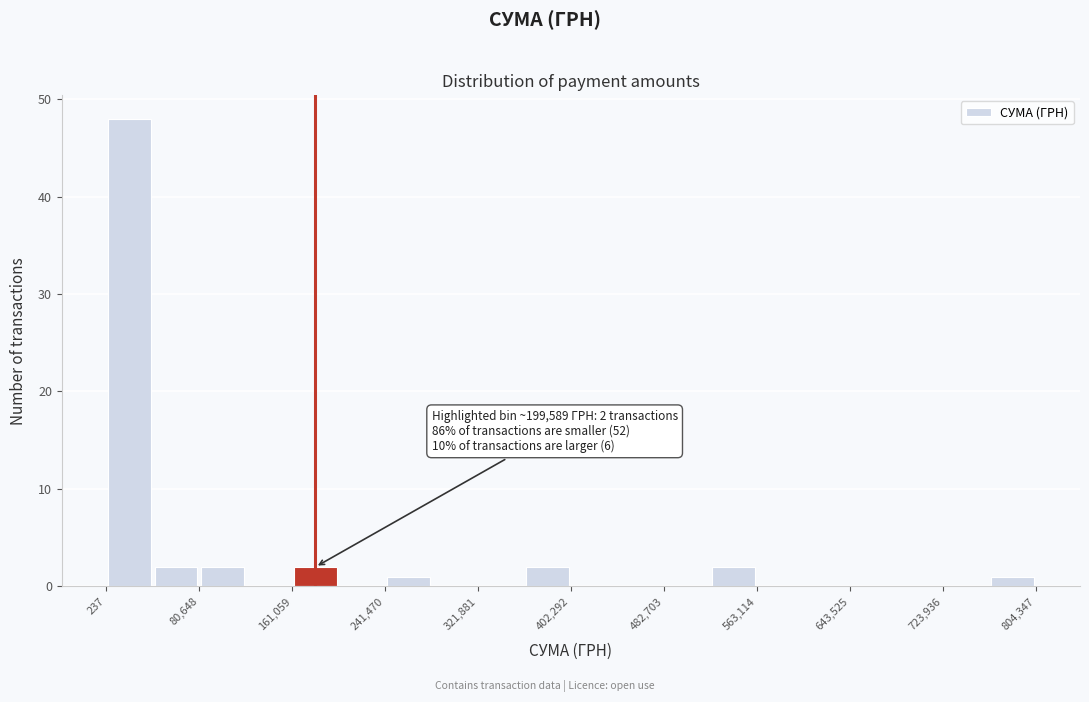

Which range on the x-axis has the tallest bar?

0 to 40000